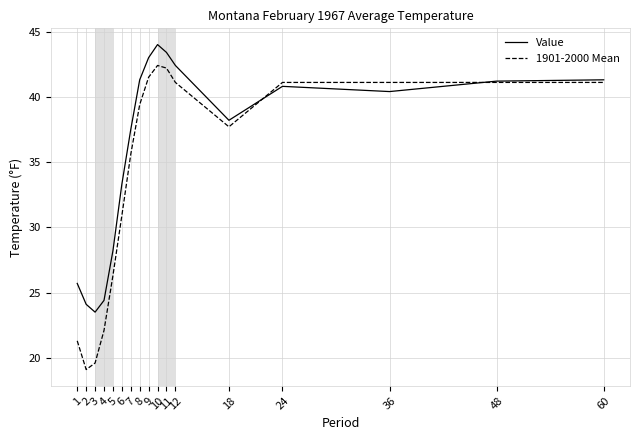

What are all the series names shown in the legend?

Value, 1901-2000 Mean